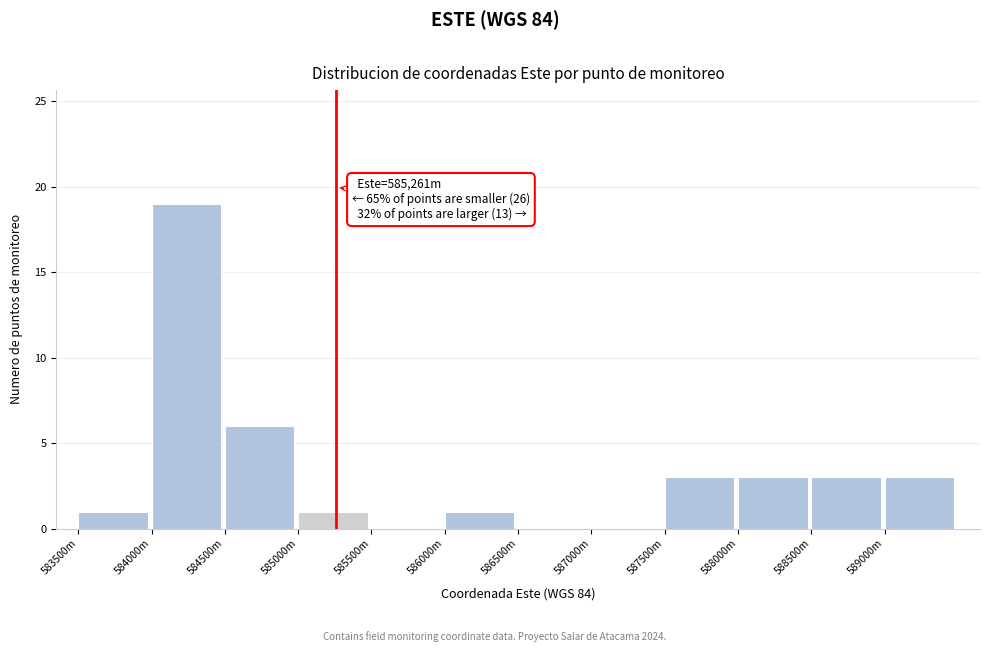

Reading left to right, list all the values displayed in this chart.

583500m=1	584000m=19	584500m=6	585000m=1	585500m=0	586000m=1	586500m=0	587000m=0	587500m=3	588000m=3	588500m=3	589000m=3